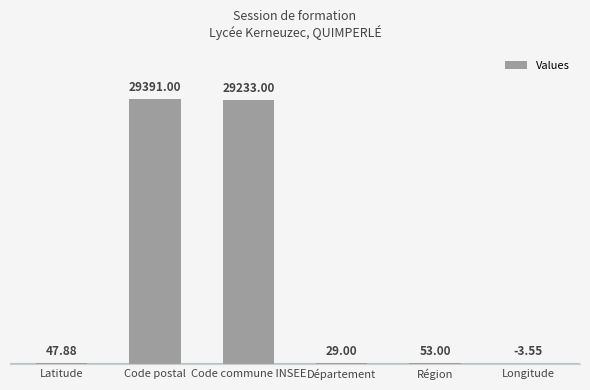

At which category does the chart reach its peak across all series?

Code postal